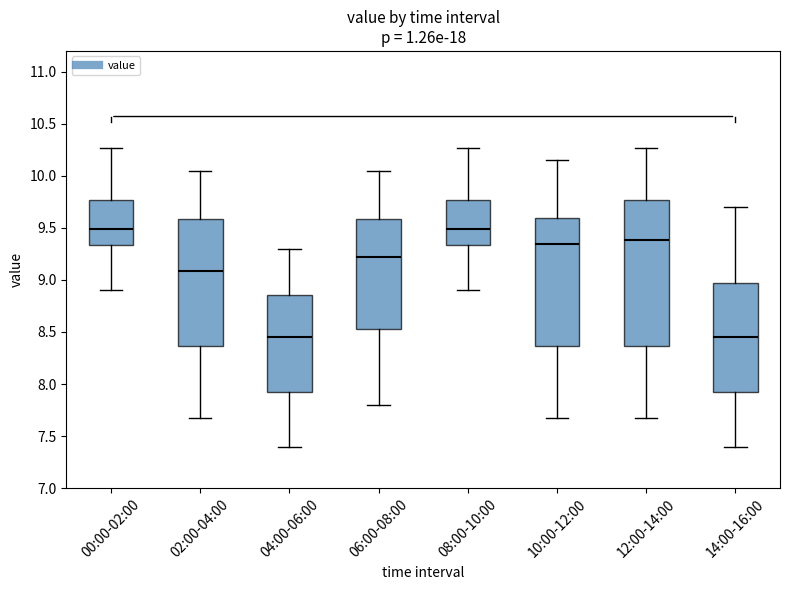

Where is the lower edge of the box for 10:00-12:00 on the y-axis? The values are not printed on the chart, so give them approximately, as read against the axis.

8.35